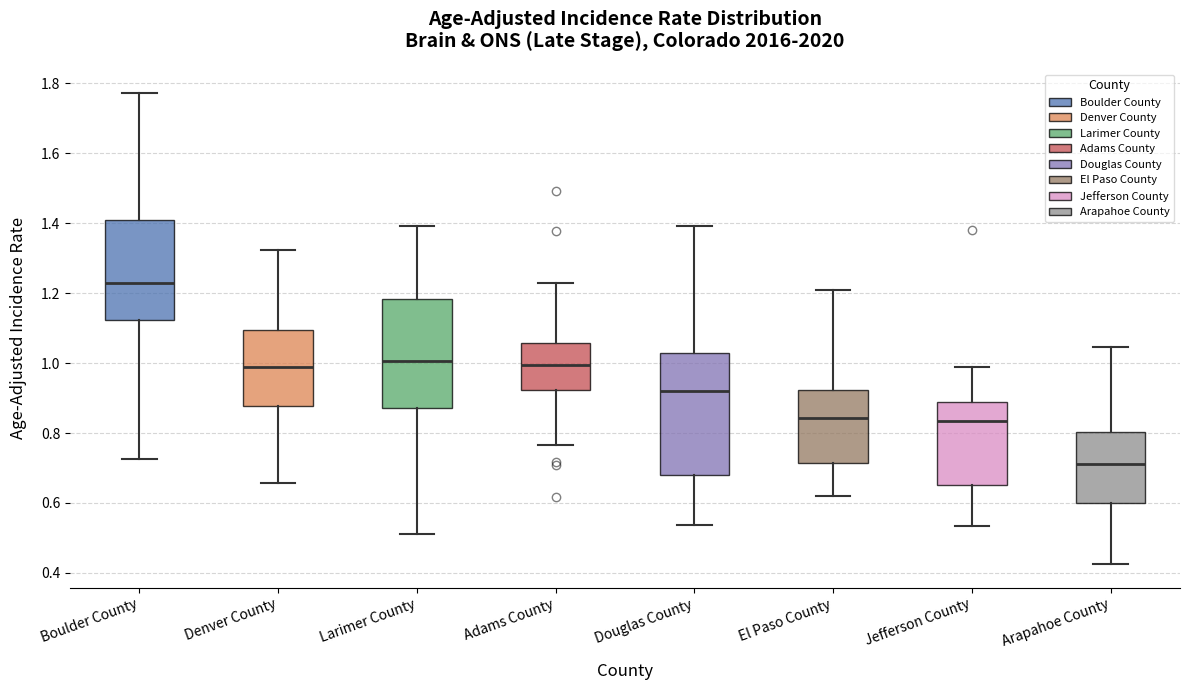

Where does the median line of the box for Boulder County sit on the y-axis? The values are not printed on the chart, so give them approximately, as read against the axis.

1.22